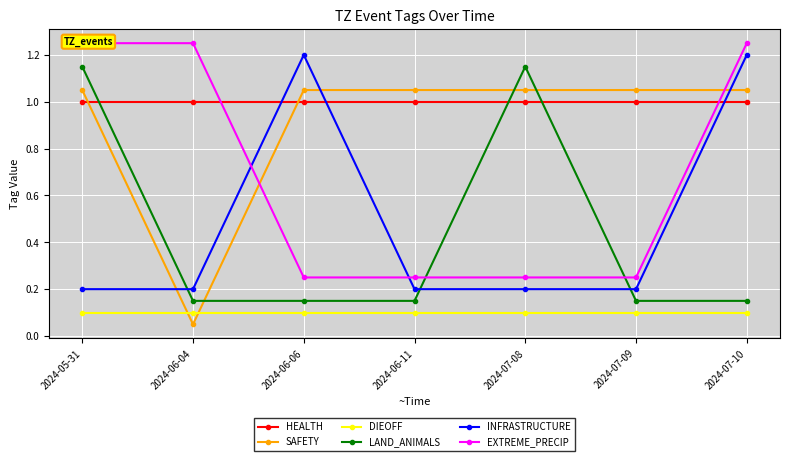

The LAND_ANIMALS series shows 0.0 at 2024-07-09. True or false?

False